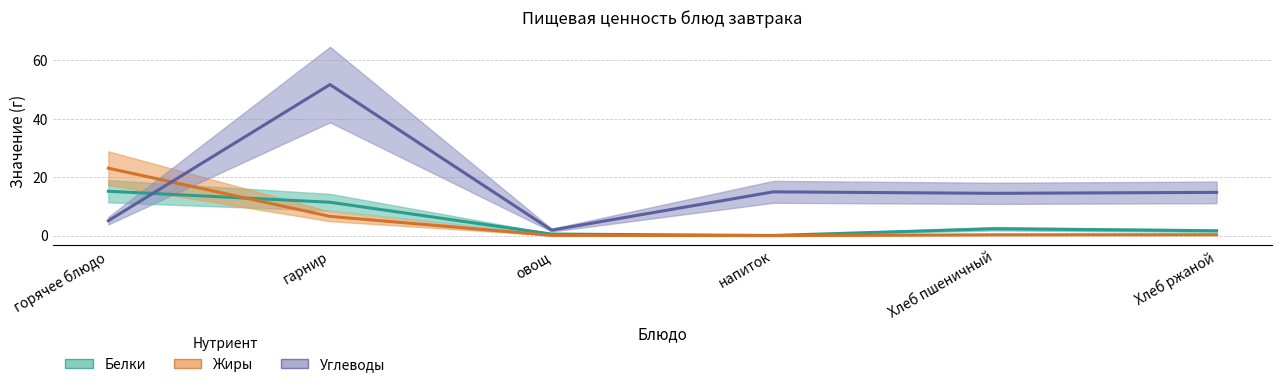

How many lines are shown in the chart?

3